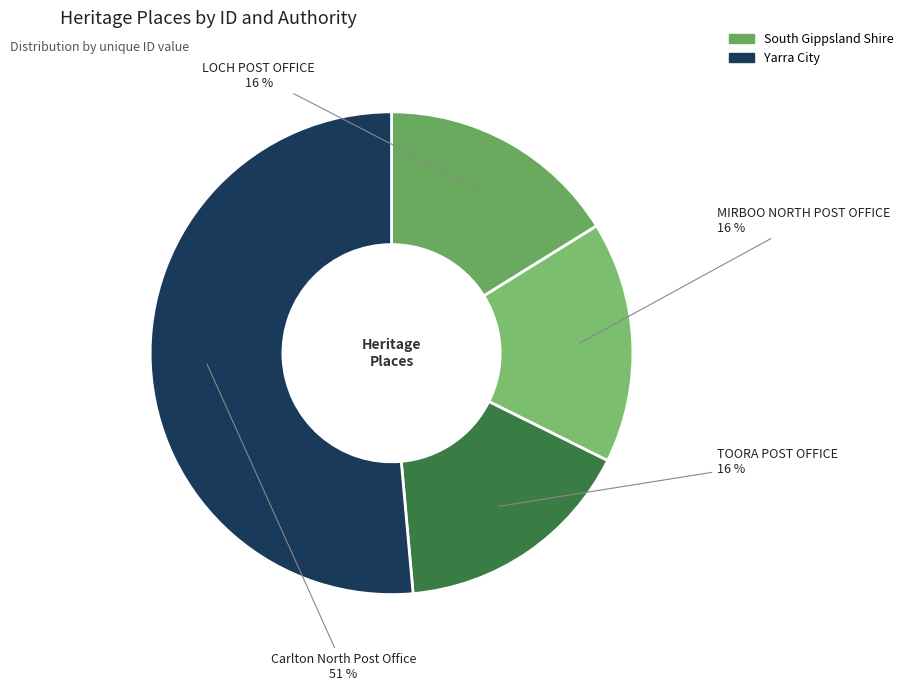

Is there any slice that represents more than half of the pie?

Yes